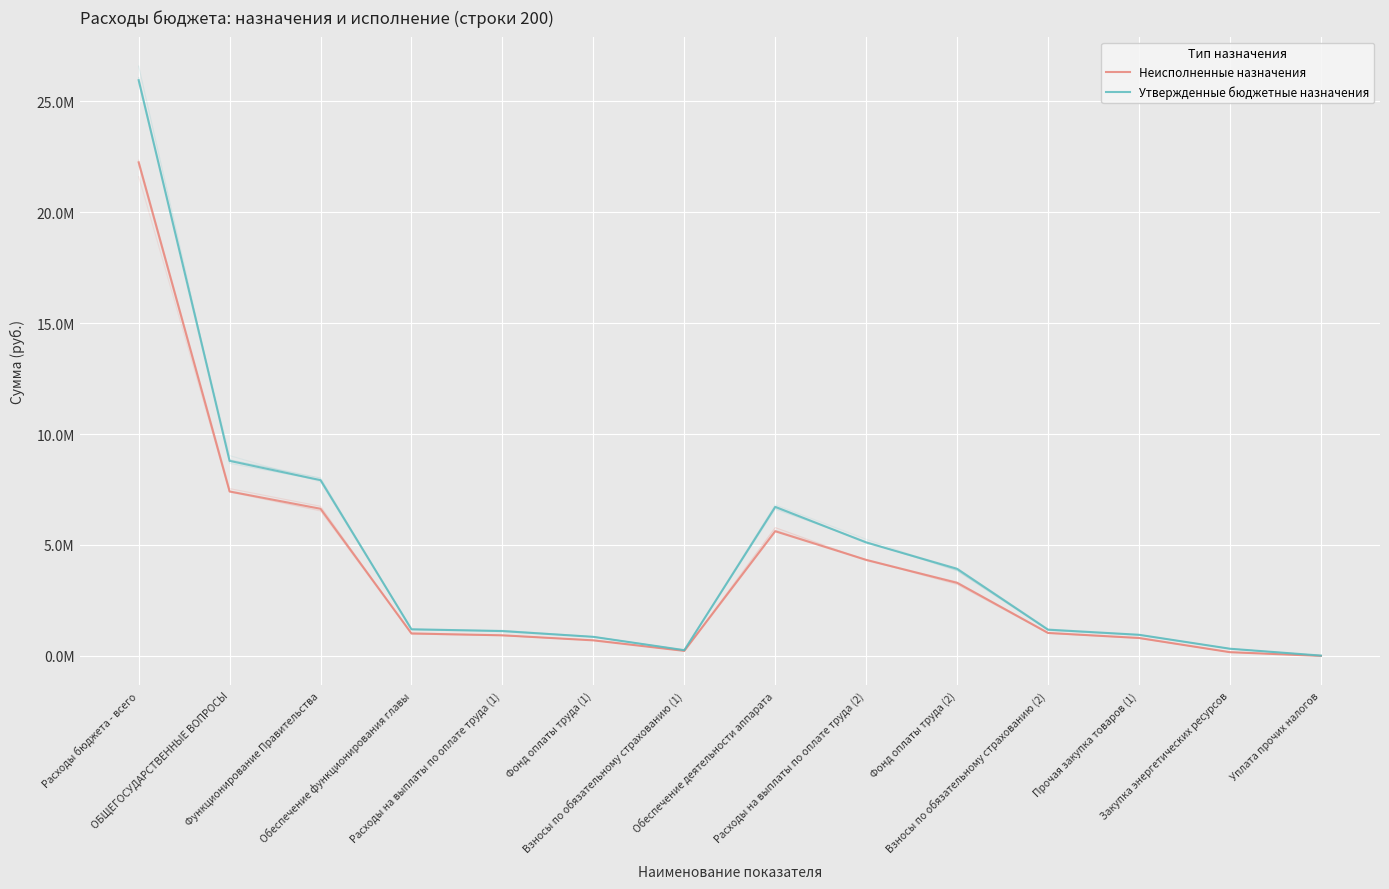

What is the label of the 5th point from the left?

Расходы на выплаты по оплате труда (1)